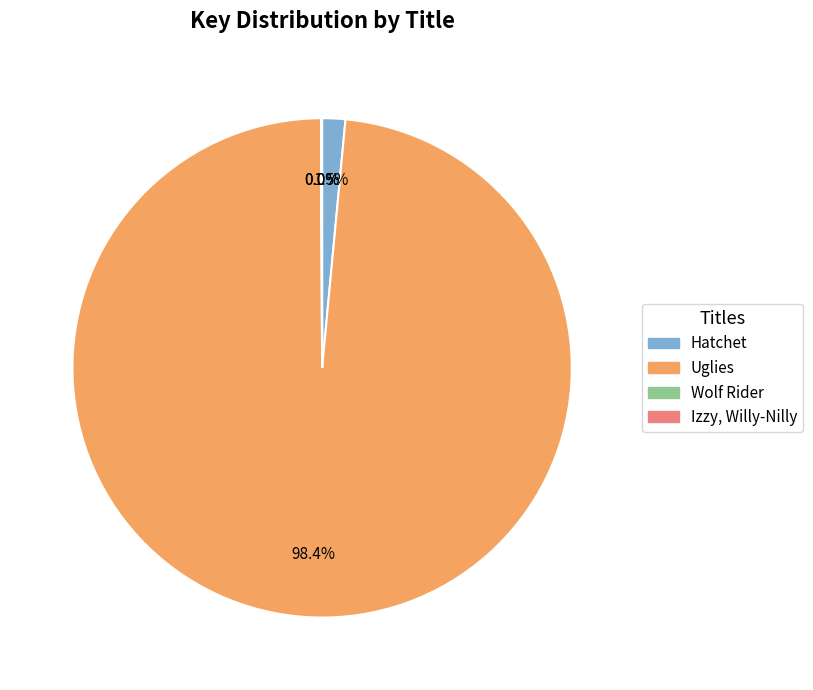

Which has a higher value, Uglies or Hatchet?

Uglies